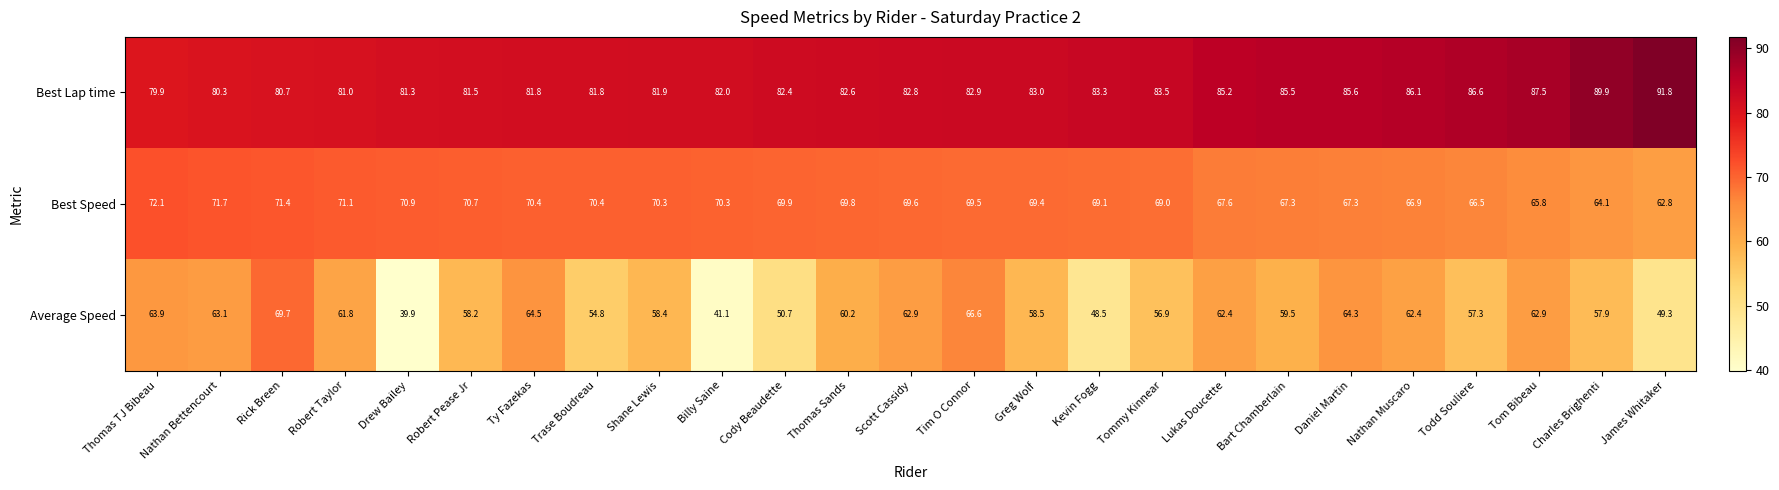

At which label is Best Lap time closest to 85?

Lukas Doucette